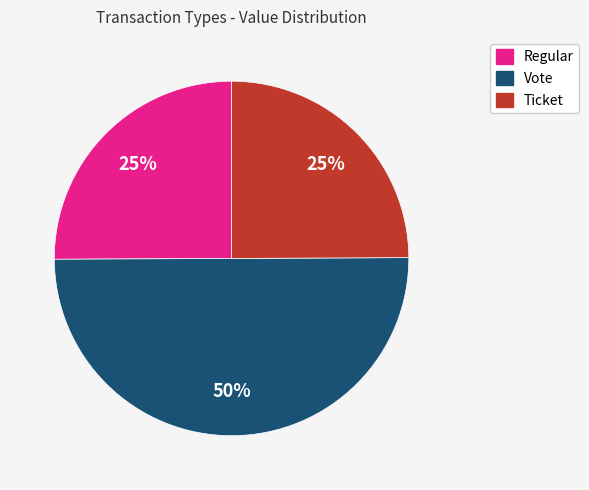

Count the number of slices in the pie.

3